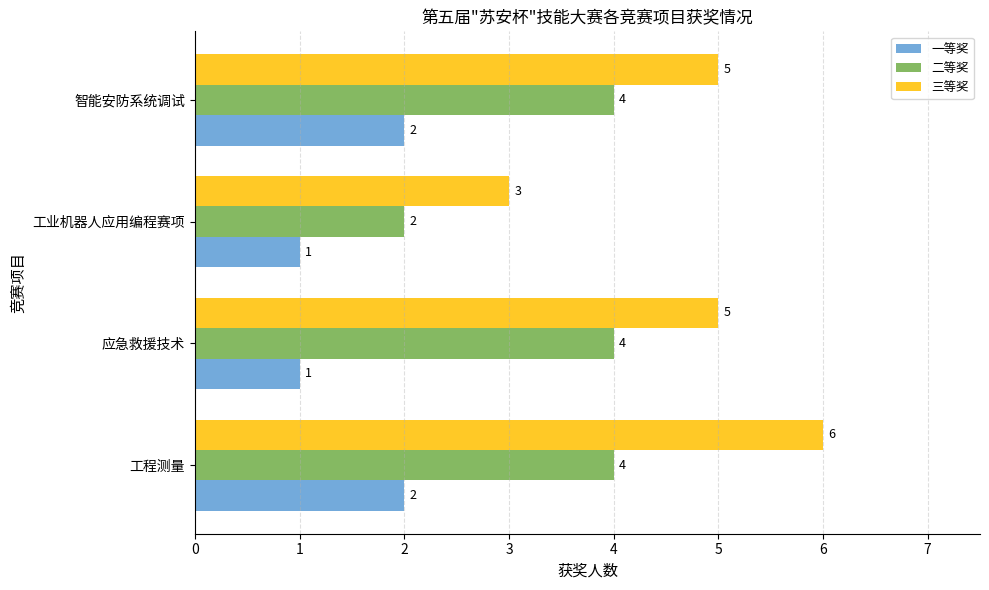

What is the difference between the second highest and minimum values in the 一等奖 series?

1